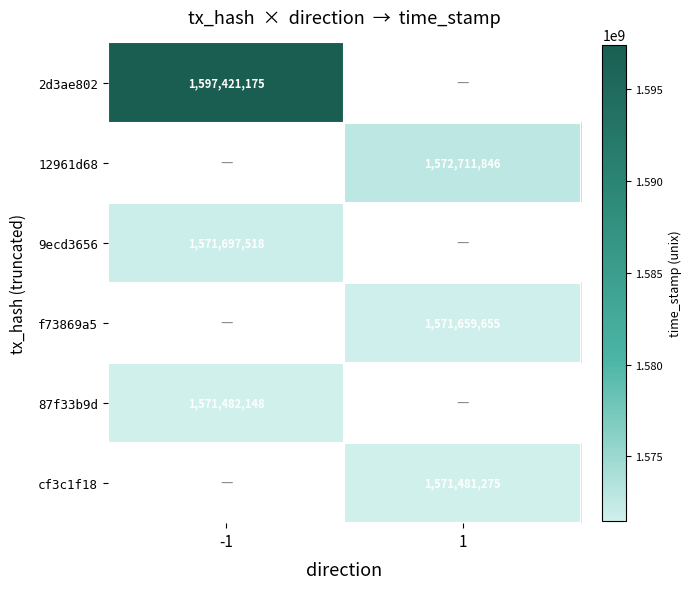

The value of 87f33b9d at -1 is 2749039179. True or false?

False